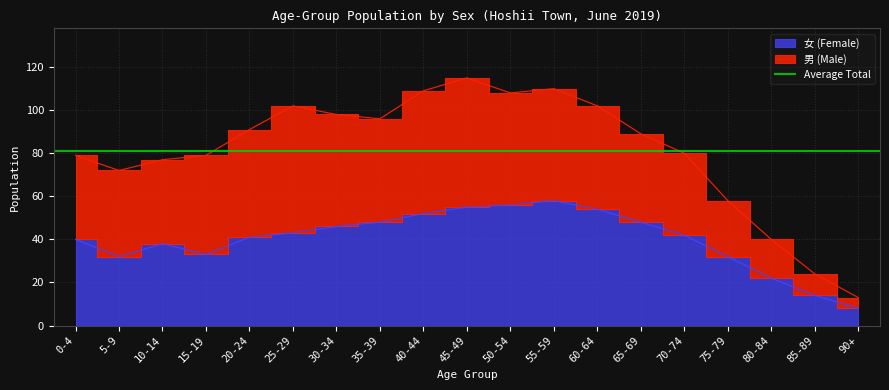

What is the difference between the second highest and minimum values?

48